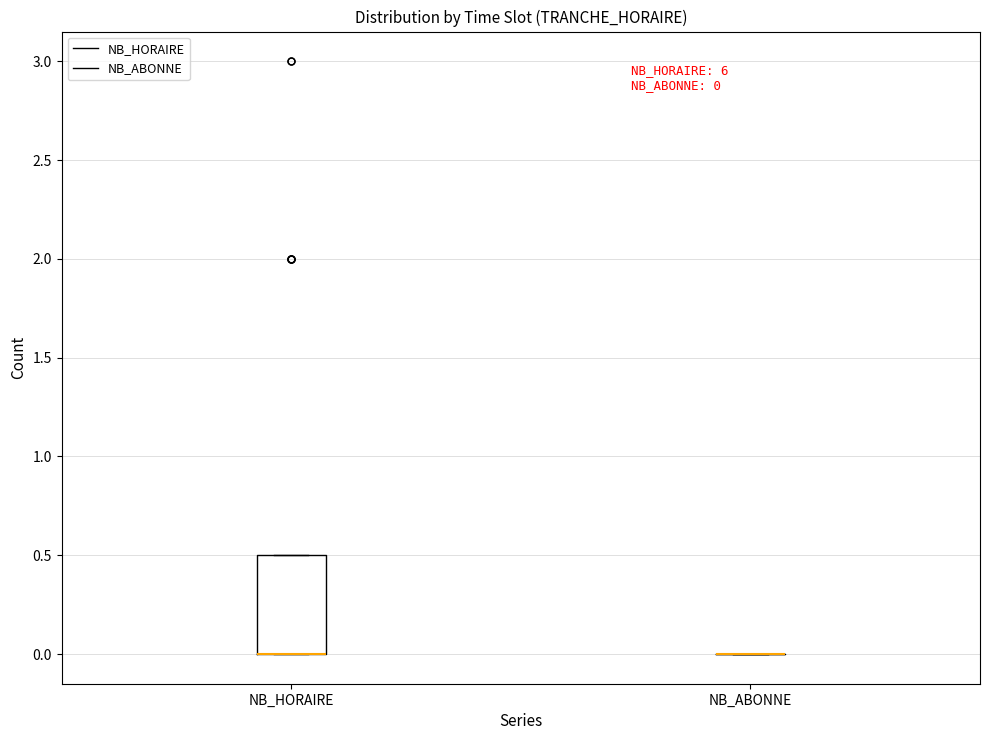

Which box is the tallest, from its lower edge to its upper edge?

NB_HORAIRE